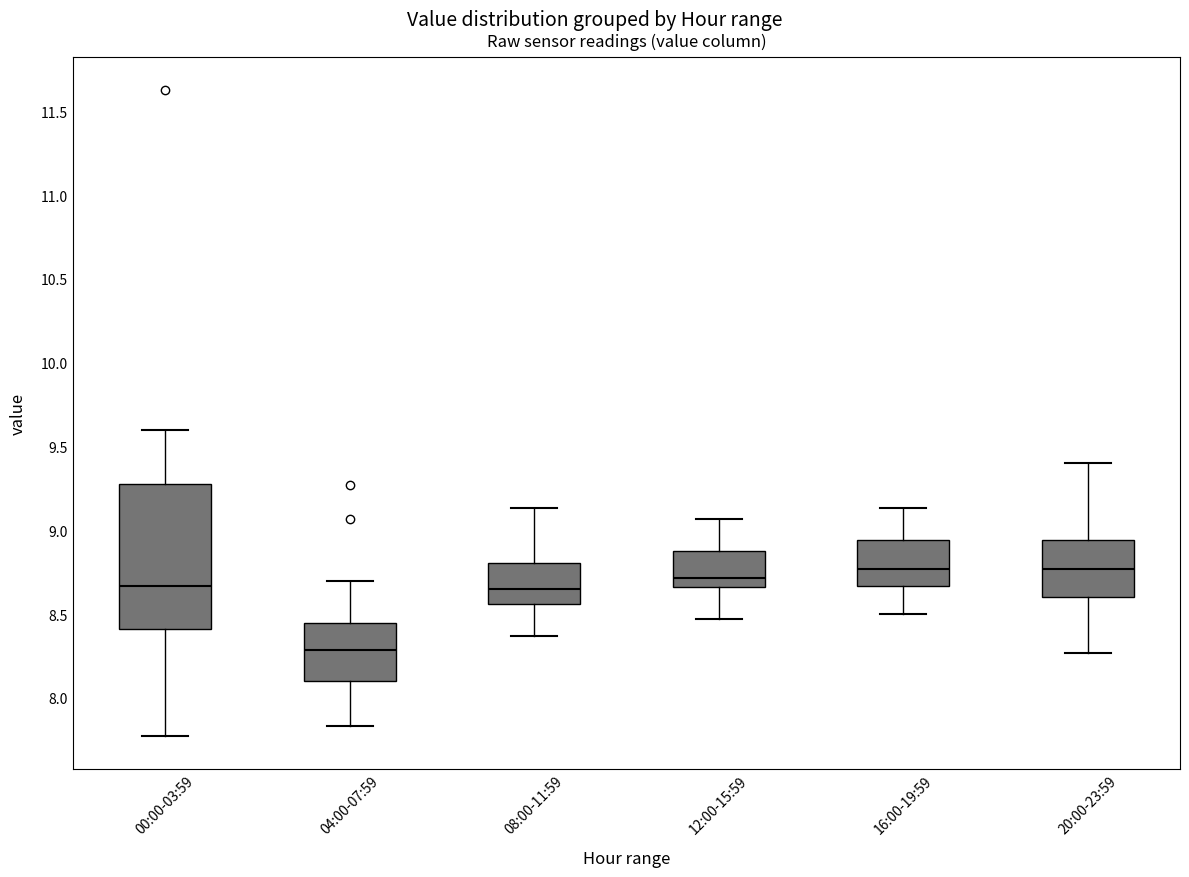

Comparing the boxes themselves (not the whiskers), which one is the tallest?

00:00-03:59